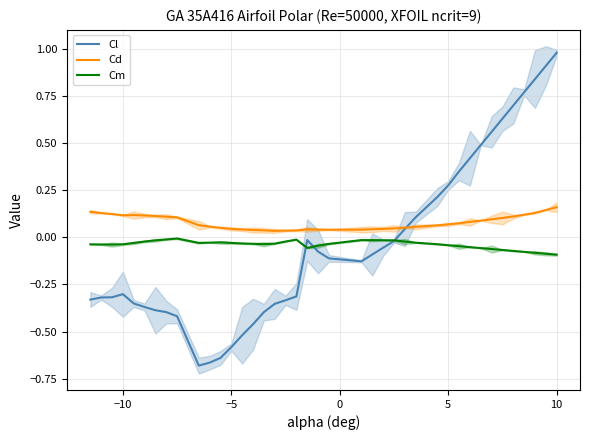

What is the sum of all Cm values?

-1.5